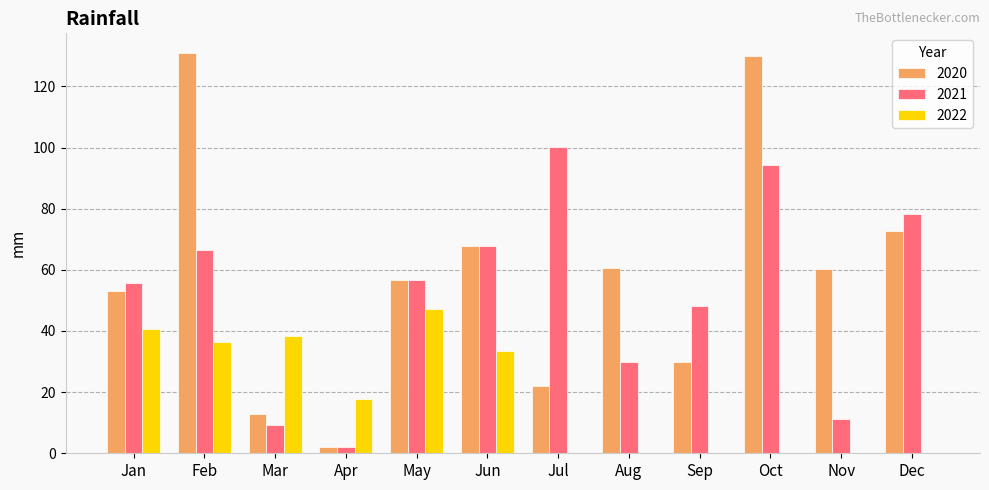

The value of 2020 at Mar is 4.4. True or false?

False